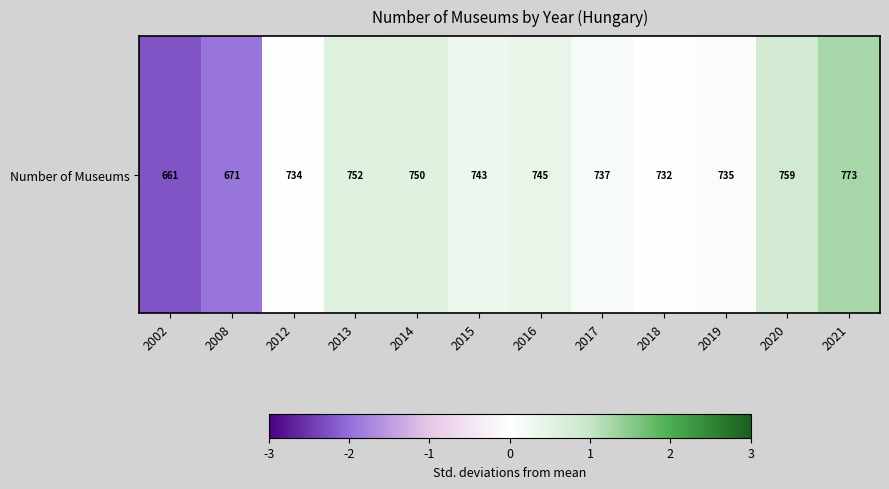

List the labels in order of value, largest first.

2021, 2020, 2013, 2014, 2016, 2015, 2017, 2019, 2012, 2018, 2008, 2002